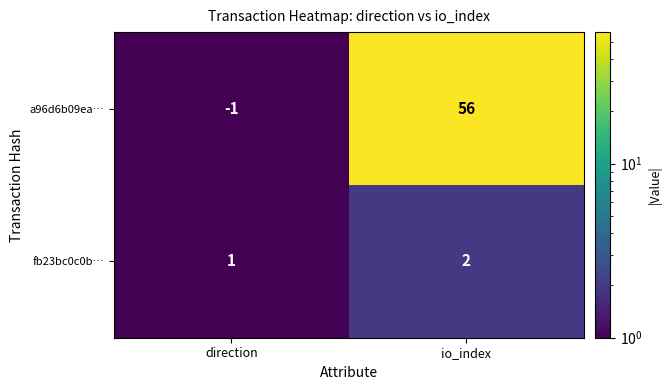

How many categories are shown in the chart?

2